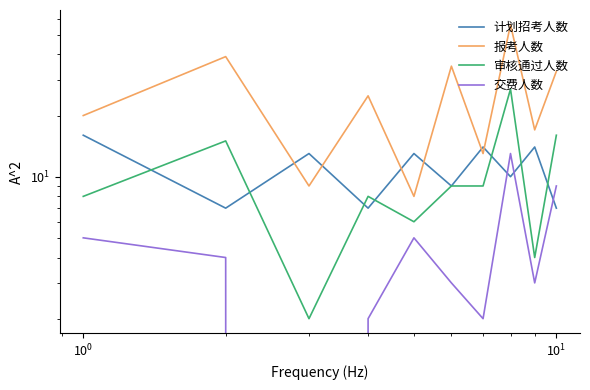

How many lines are shown in the chart?

4